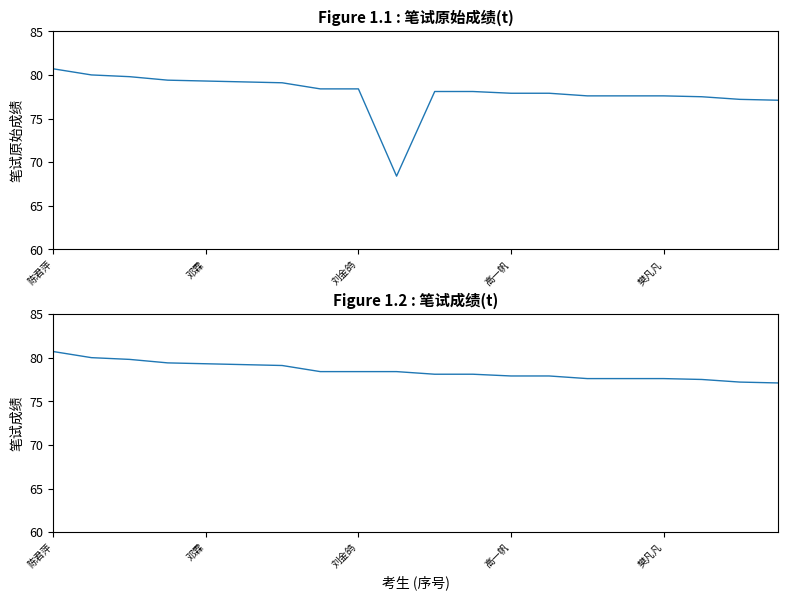

True or false: 笔试原始成绩 has a value of 79.2 at 5.

True